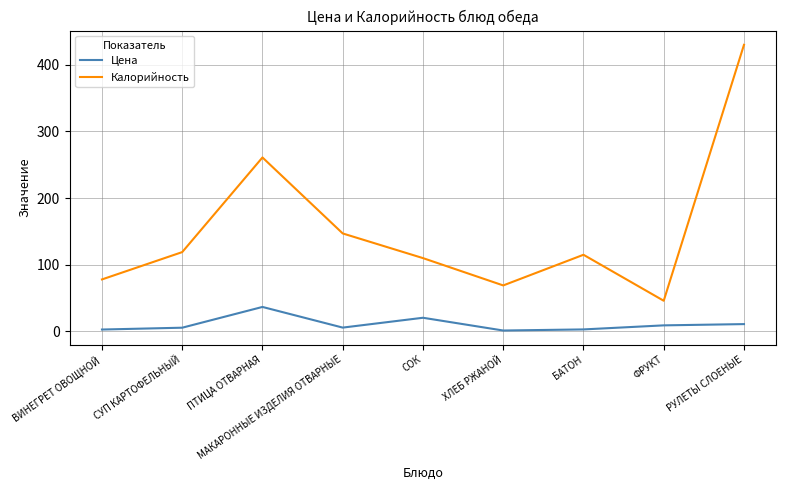

True or false: Цена has a value of 63.9 at ПТИЦА ОТВАРНАЯ.

False